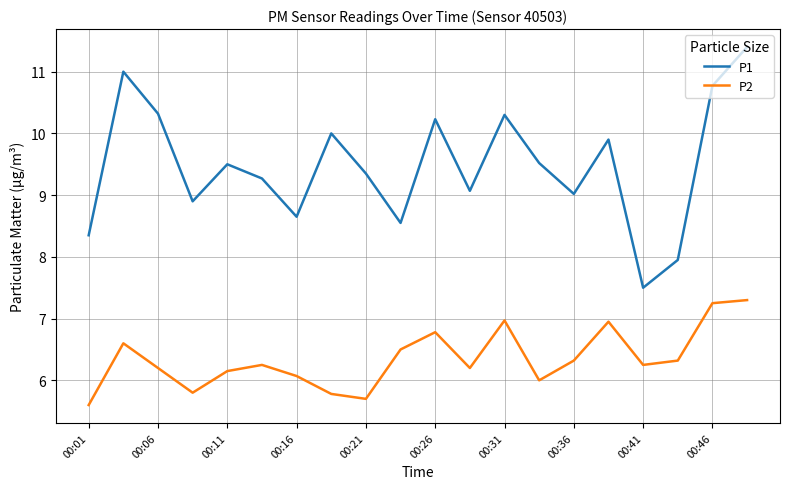

Which series has the largest total across all categories?

P1